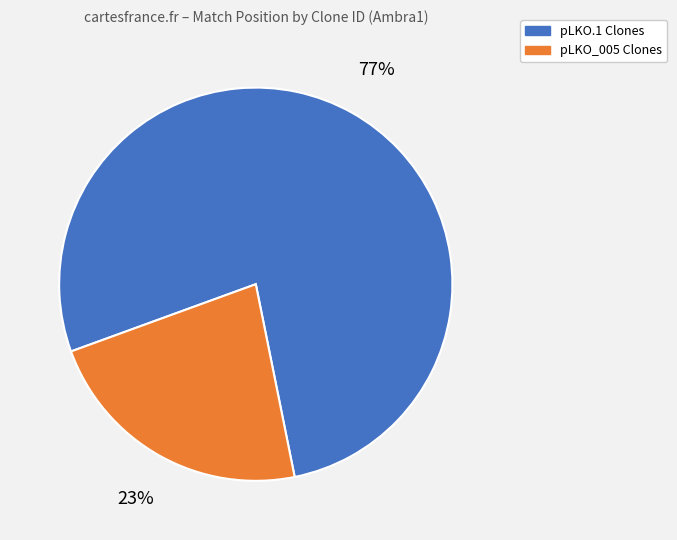

Is it true that pLKO_005 Clones is 23% of the pie?

True